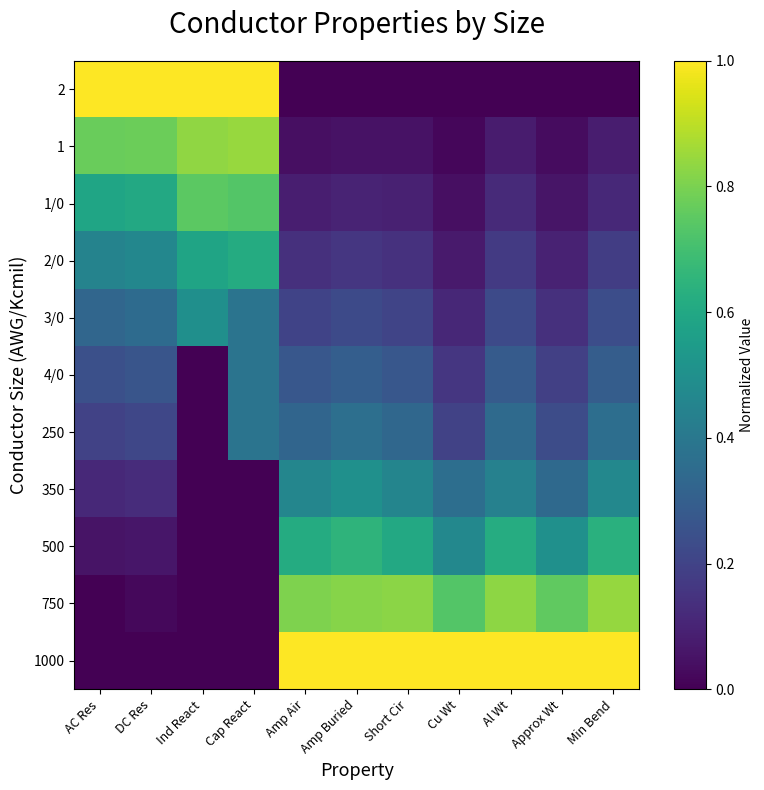

Reading left to right, list all the values displayed in this chart.

2: AC Res=1.0	DC Res=1.0	Ind React=1.0	Cap React=1.0	Amp Air=0.0	Amp Buried=0.0	Short Cir=0.0	Cu Wt=0.0	Al Wt=0.0	Approx Wt=0.0	Min Bend=0.0
1: AC Res=0.8	DC Res=0.8	Ind React=0.8	Cap React=0.8	Amp Air=0.0	Amp Buried=0.0	Short Cir=0.0	Cu Wt=0.0	Al Wt=0.1	Approx Wt=0.0	Min Bend=0.1
1/0: AC Res=0.6	DC Res=0.6	Ind React=0.7	Cap React=0.7	Amp Air=0.1	Amp Buried=0.1	Short Cir=0.1	Cu Wt=0.0	Al Wt=0.1	Approx Wt=0.1	Min Bend=0.1
2/0: AC Res=0.4	DC Res=0.5	Ind React=0.6	Cap React=0.6	Amp Air=0.1	Amp Buried=0.2	Short Cir=0.1	Cu Wt=0.1	Al Wt=0.2	Approx Wt=0.1	Min Bend=0.2
3/0: AC Res=0.3	DC Res=0.4	Ind React=0.5	Cap React=0.4	Amp Air=0.2	Amp Buried=0.2	Short Cir=0.2	Cu Wt=0.1	Al Wt=0.2	Approx Wt=0.1	Min Bend=0.2
4/0: AC Res=0.2	DC Res=0.3	Ind React=0.0	Cap React=0.4	Amp Air=0.3	Amp Buried=0.3	Short Cir=0.3	Cu Wt=0.2	Al Wt=0.3	Approx Wt=0.2	Min Bend=0.3
250: AC Res=0.2	DC Res=0.2	Ind React=0.0	Cap React=0.4	Amp Air=0.3	Amp Buried=0.4	Short Cir=0.3	Cu Wt=0.2	Al Wt=0.3	Approx Wt=0.2	Min Bend=0.4
350: AC Res=0.1	DC Res=0.1	Ind React=0.0	Cap React=0.0	Amp Air=0.5	Amp Buried=0.5	Short Cir=0.5	Cu Wt=0.4	Al Wt=0.4	Approx Wt=0.3	Min Bend=0.5
500: AC Res=0.1	DC Res=0.1	Ind React=0.0	Cap React=0.0	Amp Air=0.6	Amp Buried=0.7	Short Cir=0.6	Cu Wt=0.5	Al Wt=0.6	Approx Wt=0.5	Min Bend=0.6
750: AC Res=0.0	DC Res=0.0	Ind React=0.0	Cap React=0.0	Amp Air=0.8	Amp Buried=0.8	Short Cir=0.8	Cu Wt=0.7	Al Wt=0.8	Approx Wt=0.8	Min Bend=0.8
1000: AC Res=0.0	DC Res=0.0	Ind React=0.0	Cap React=0.0	Amp Air=1.0	Amp Buried=1.0	Short Cir=1.0	Cu Wt=1.0	Al Wt=1.0	Approx Wt=1.0	Min Bend=1.0